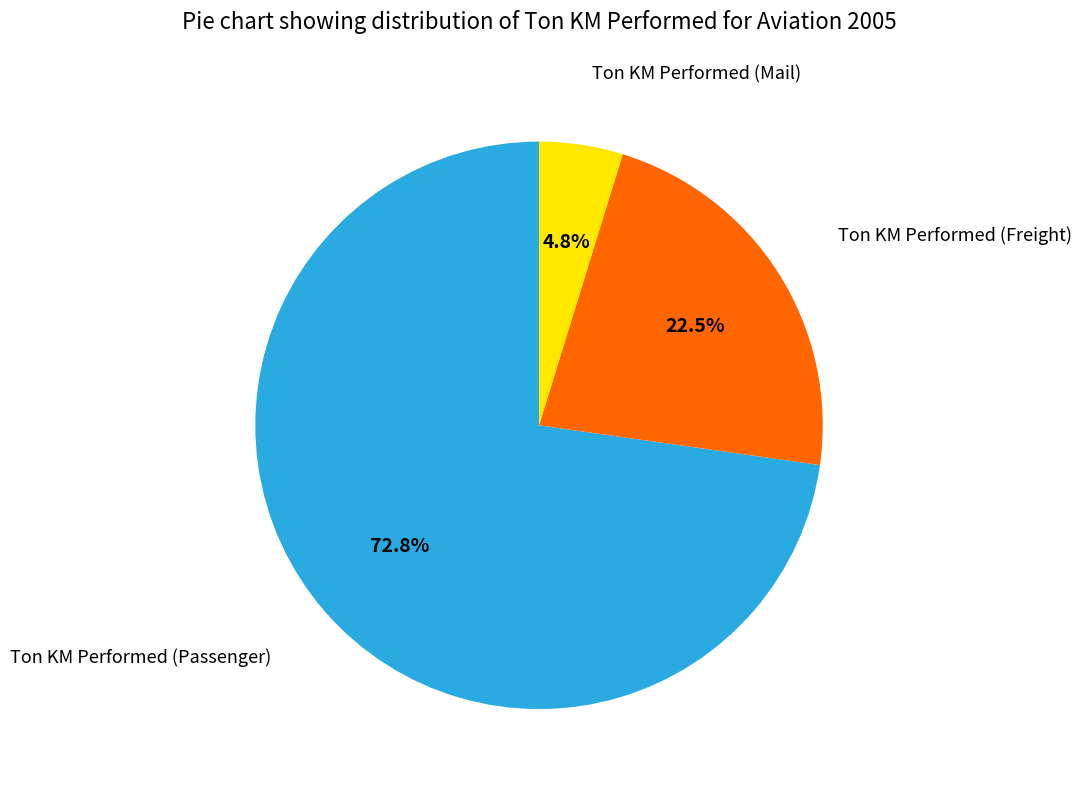

Which slice is the largest?

Ton KM Performed (Passenger)